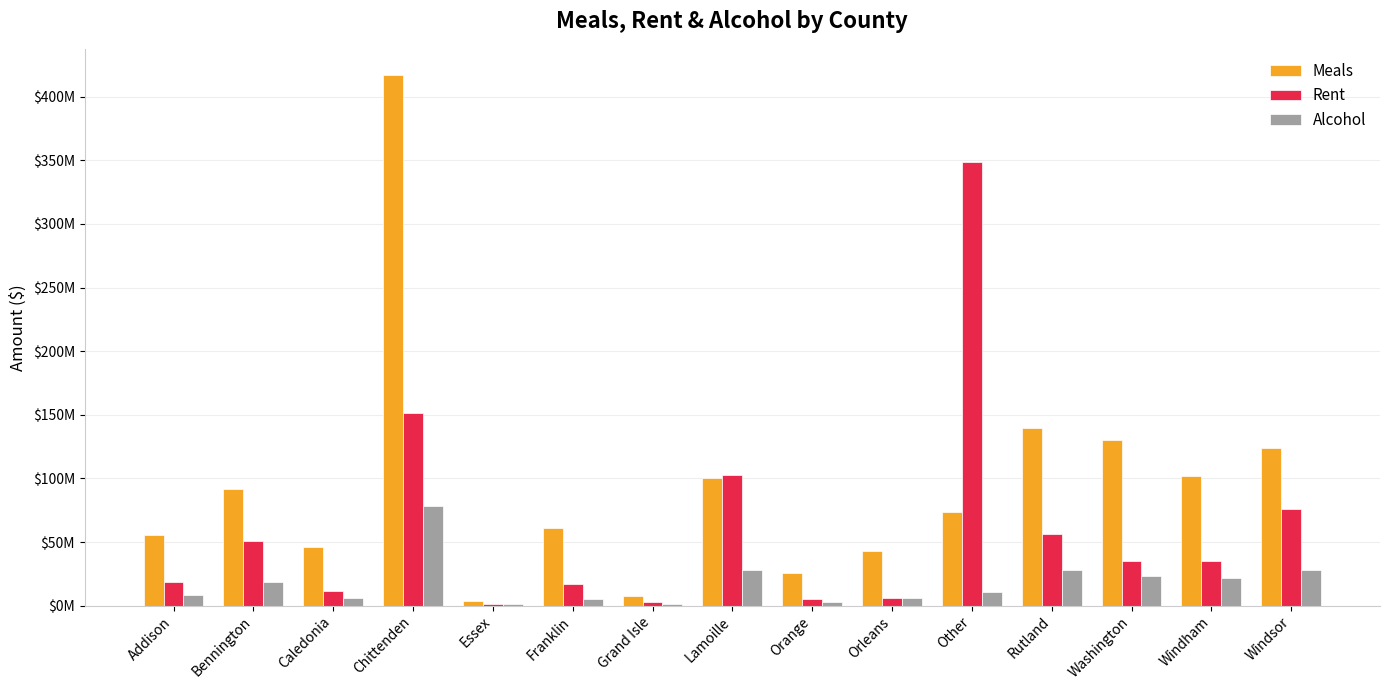

Which label corresponds to the largest value in the chart?

Chittenden